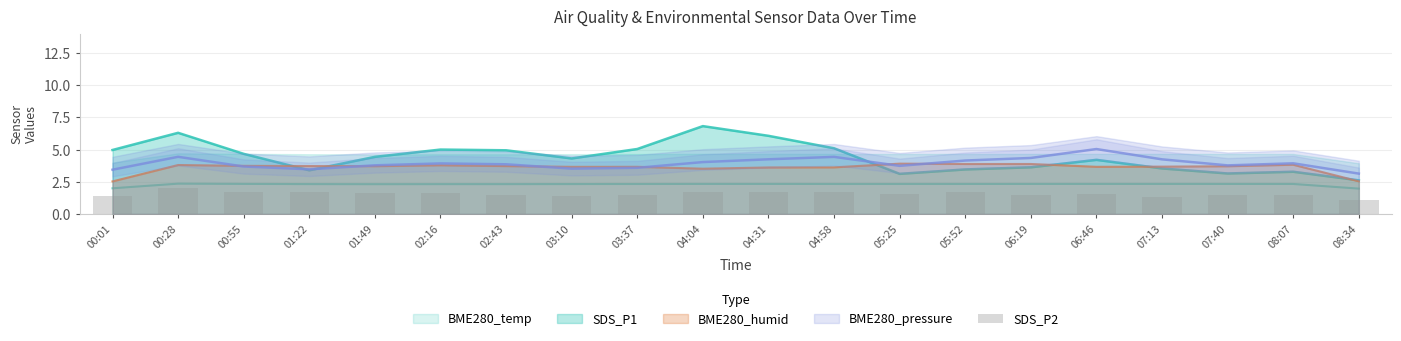

Reading left to right, extract all data points from this chart.

00:01=1.4	00:28=2.0	00:55=1.7	01:22=1.7	01:49=1.6	02:16=1.6	02:43=1.5	03:10=1.4	03:37=1.5	04:04=1.7	04:31=1.7	04:58=1.7	05:25=1.6	05:52=1.7	06:19=1.5	06:46=1.5	07:13=1.3	07:40=1.5	08:07=1.5	08:34=1.1